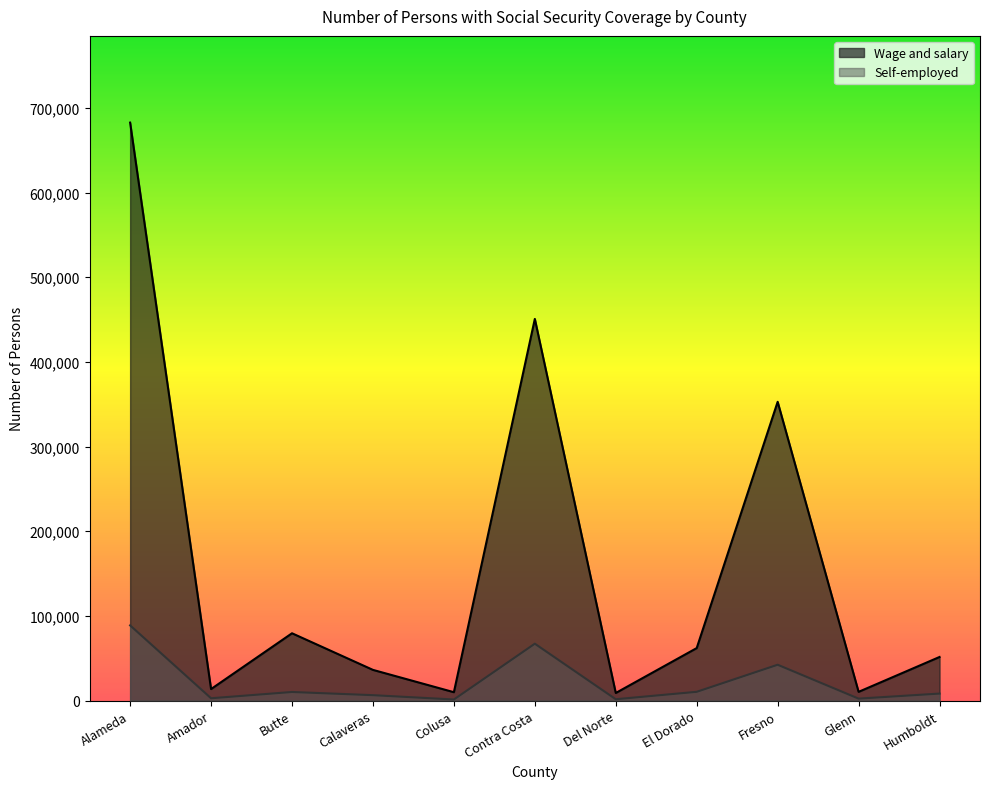

How many lines are shown in the chart?

2